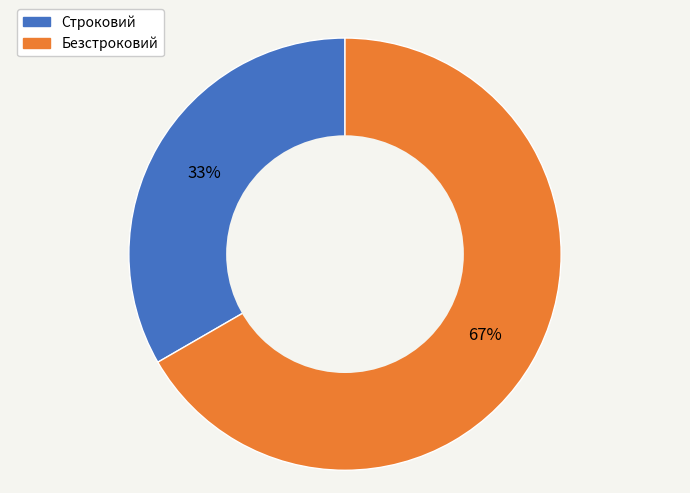

What is the ratio of the value at Безстроковий to the value at Строковий?

2.0